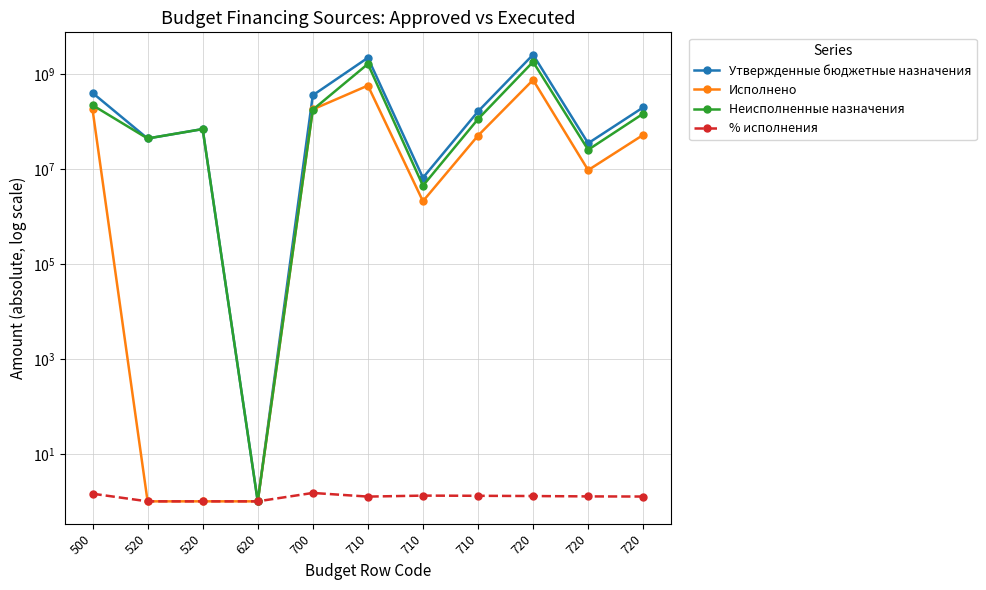

Which series has the largest total across all categories?

Утвержденные бюджетные назначения